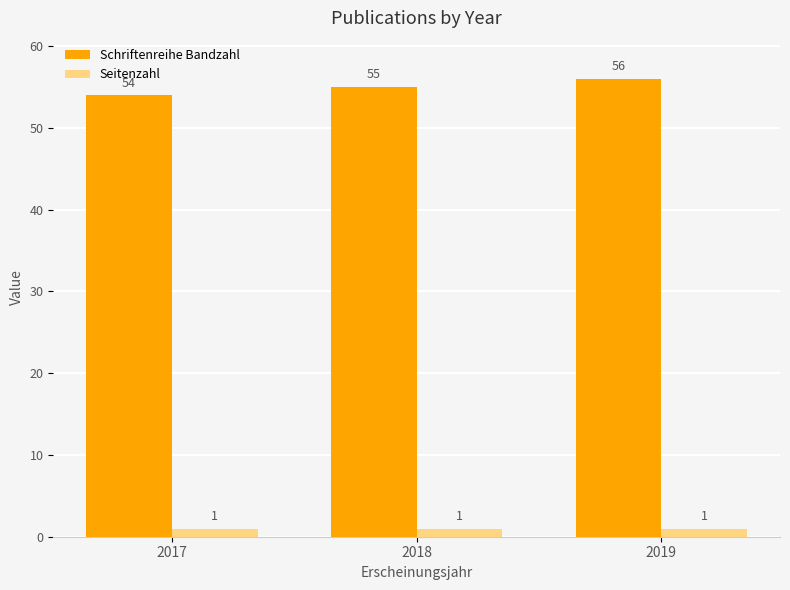

The value of Schriftenreihe Bandzahl at 2017 is 26. True or false?

False